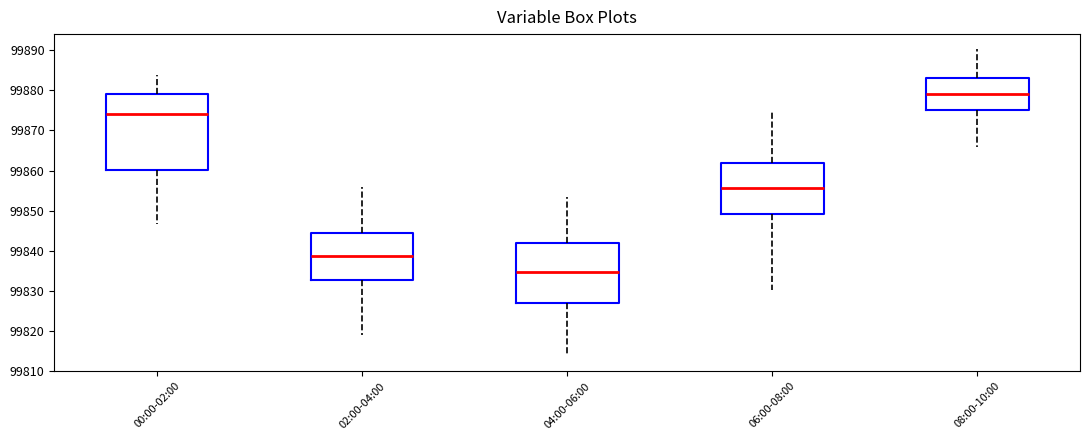

Reading left to right, read every box against the y-axis: the position of its median line, the range the box covers, and the ends of its whiskers. The values are not printed on the chart, so give them approximately, as read against the axis.

00:00-02:00: median 99874, box 99860 to 99879, whiskers 99847 to 99884
02:00-04:00: median 99839, box 99833 to 99845, whiskers 99819 to 99856
04:00-06:00: median 99835, box 99827 to 99842, whiskers 99814 to 99853
06:00-08:00: median 99856, box 99849 to 99862, whiskers 99830 to 99875
08:00-10:00: median 99879, box 99875 to 99883, whiskers 99866 to 99890